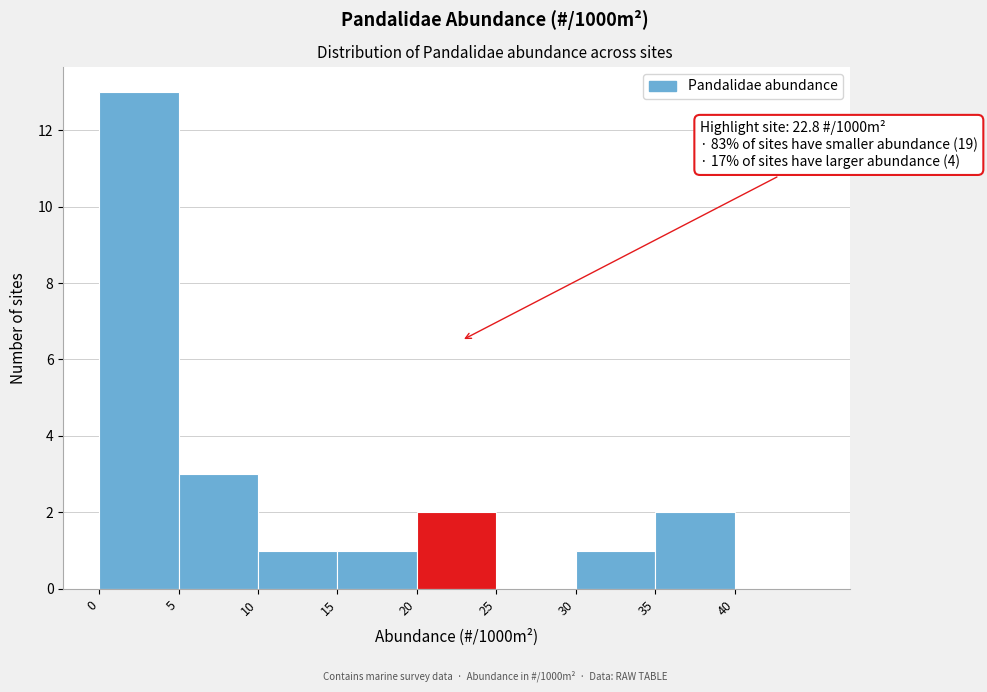

Over which range of the x-axis is the bar tallest?

0 to 5